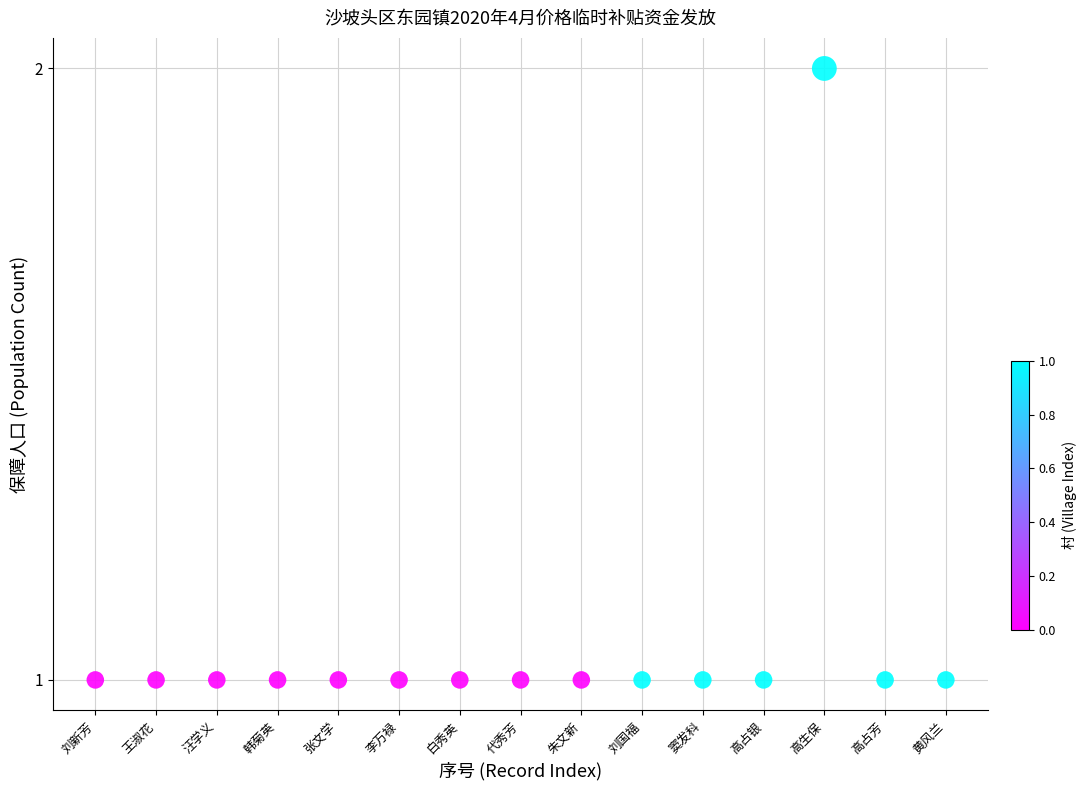

What is the range of X values (max minus min)?

14